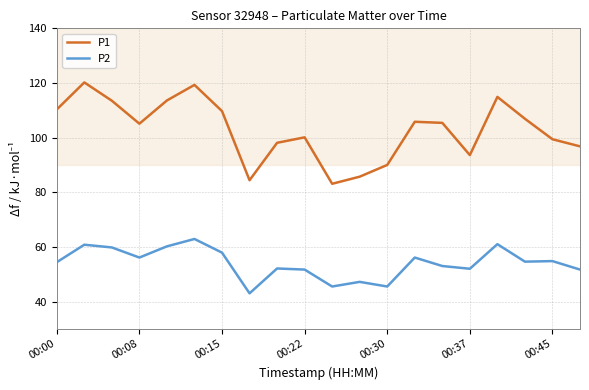

True or false: P2 and P1 cross at least once.

False